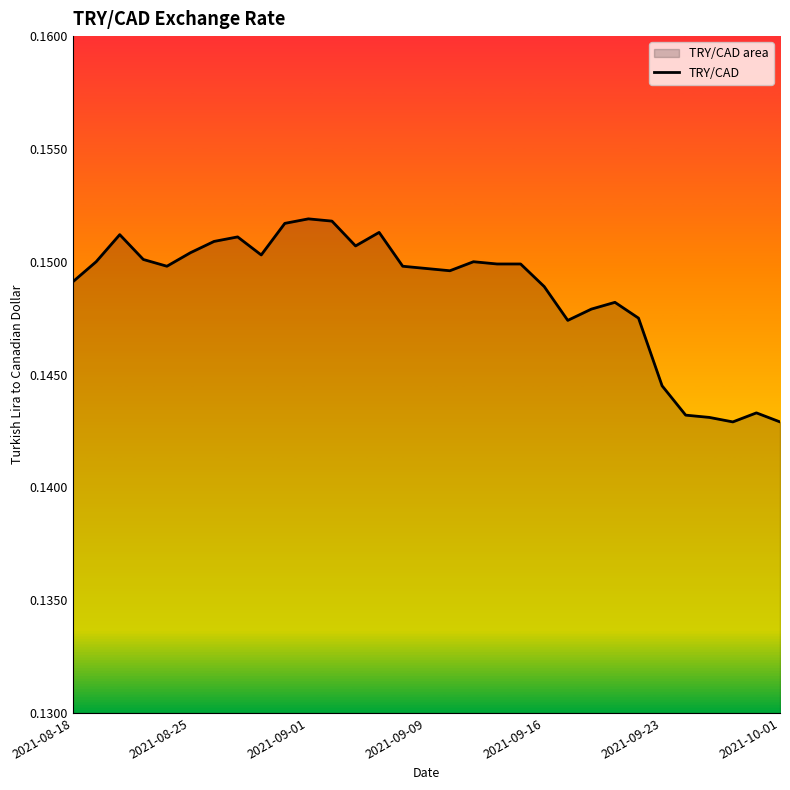

Where is the data nearest to the value 0?

28